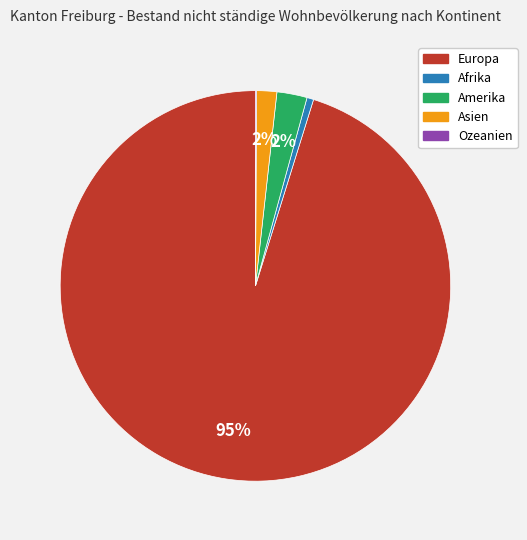

To the nearest percent, what portion does Asien represent?

2%